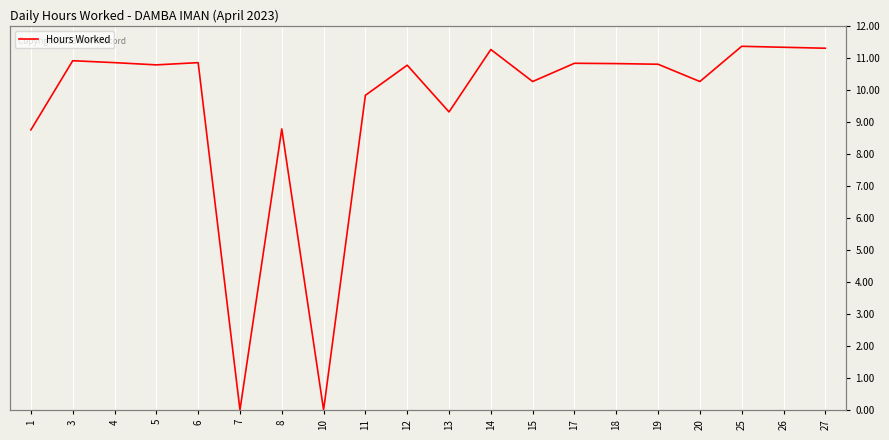

How many interior local peaks (higher than both neighbors) does the data have?

7